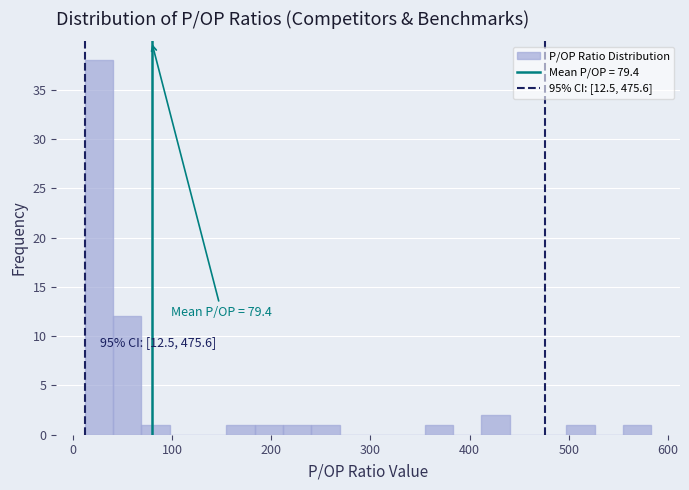

Around what value on the x-axis is the tallest bar? Give the approximate position of its centre, as read against the axis.

30